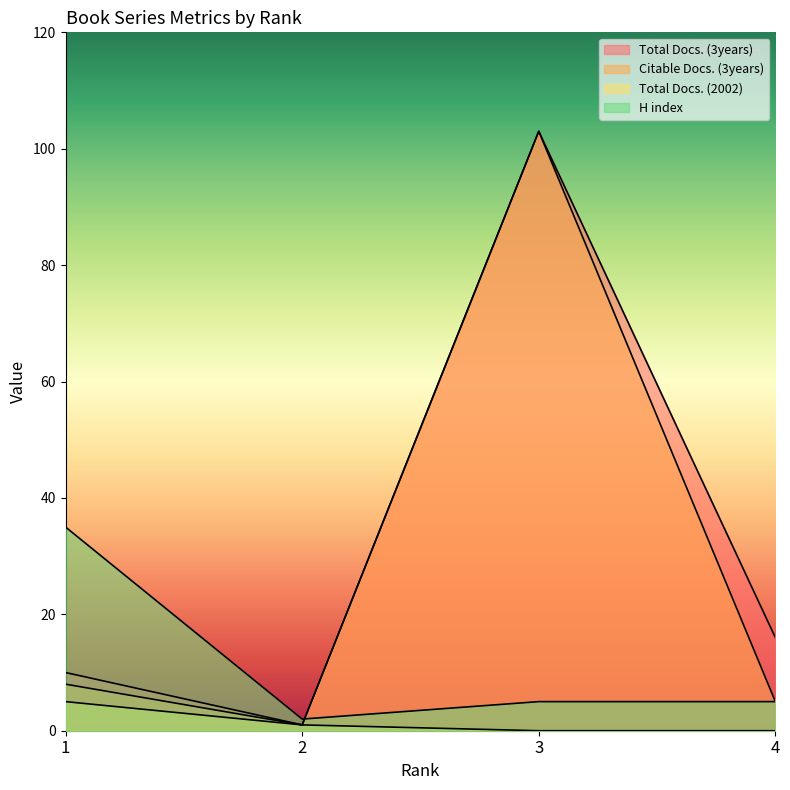

How many values in Total Docs. (2002) are above zero?

2